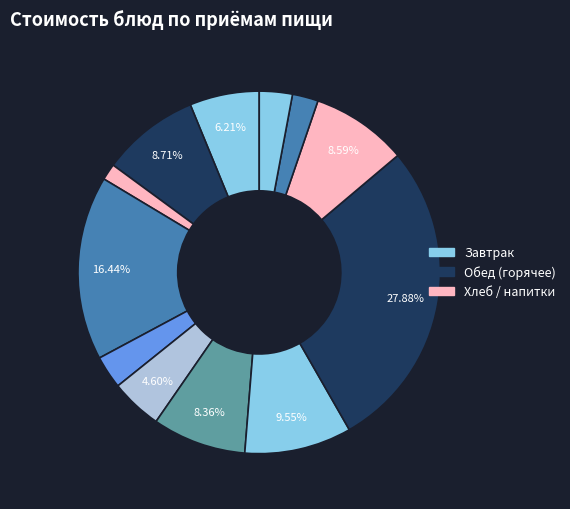

Count the number of slices in the pie.

12